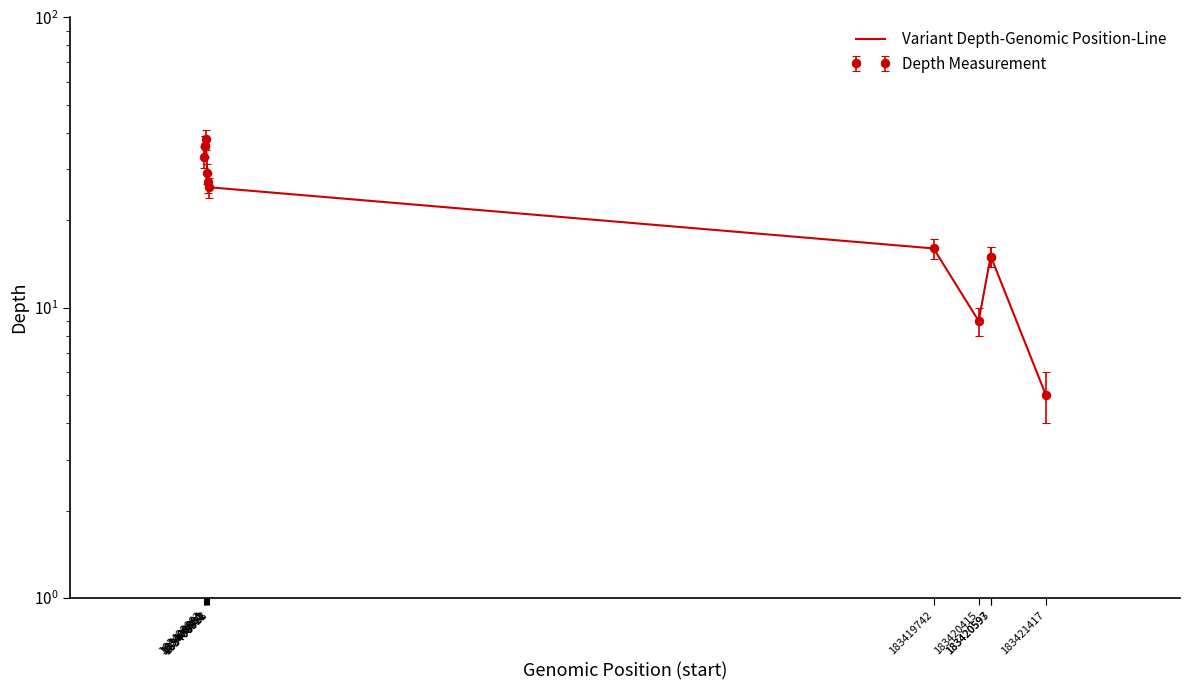

List the labels in order of value, largest first.

183408891, 183408880, 183408881, 183408863, 183408912, 183408928, 183408931, 183419742, 183420593, 183420597, 183420415, 183421417